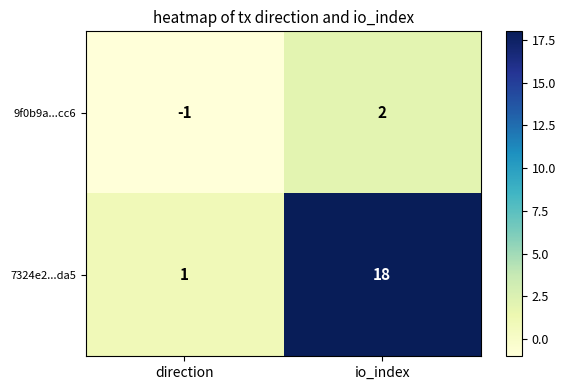

At which label is 7324e2...da5 closest to 9?

direction